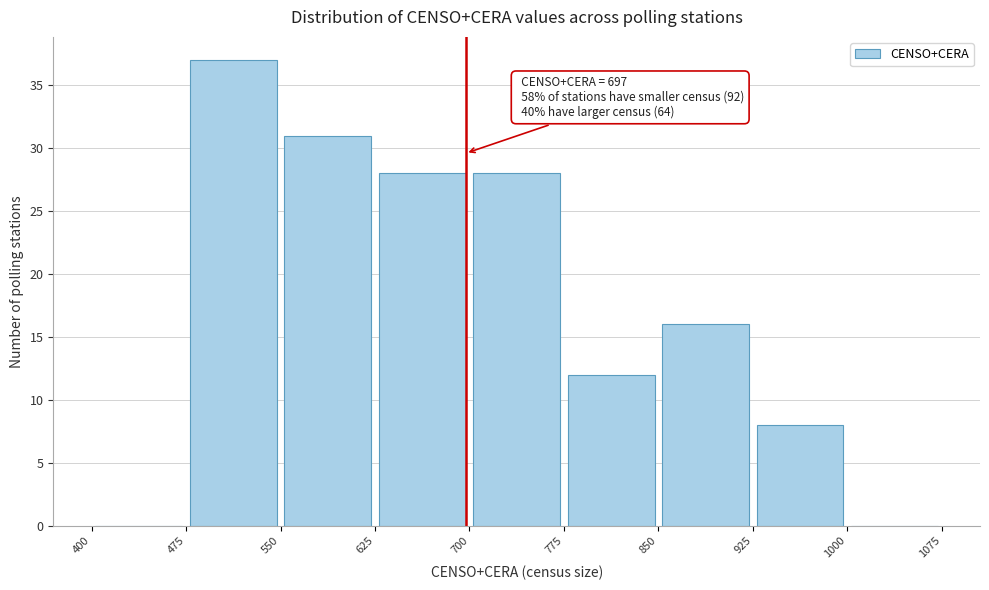

Which range on the x-axis has the tallest bar?

475 to 550